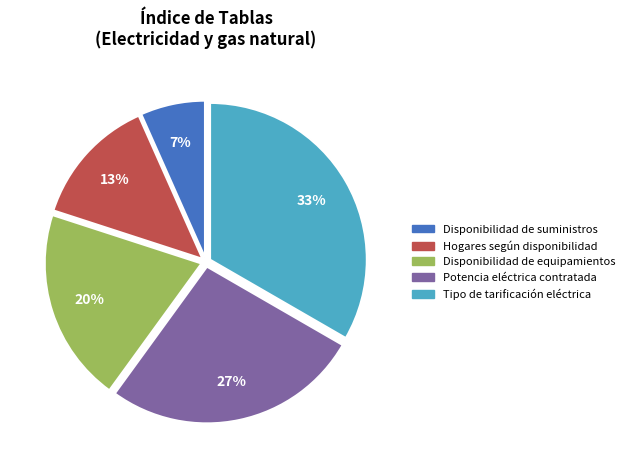

The Disponibilidad de equipamientos slice represents 20% of the pie. True or false?

True